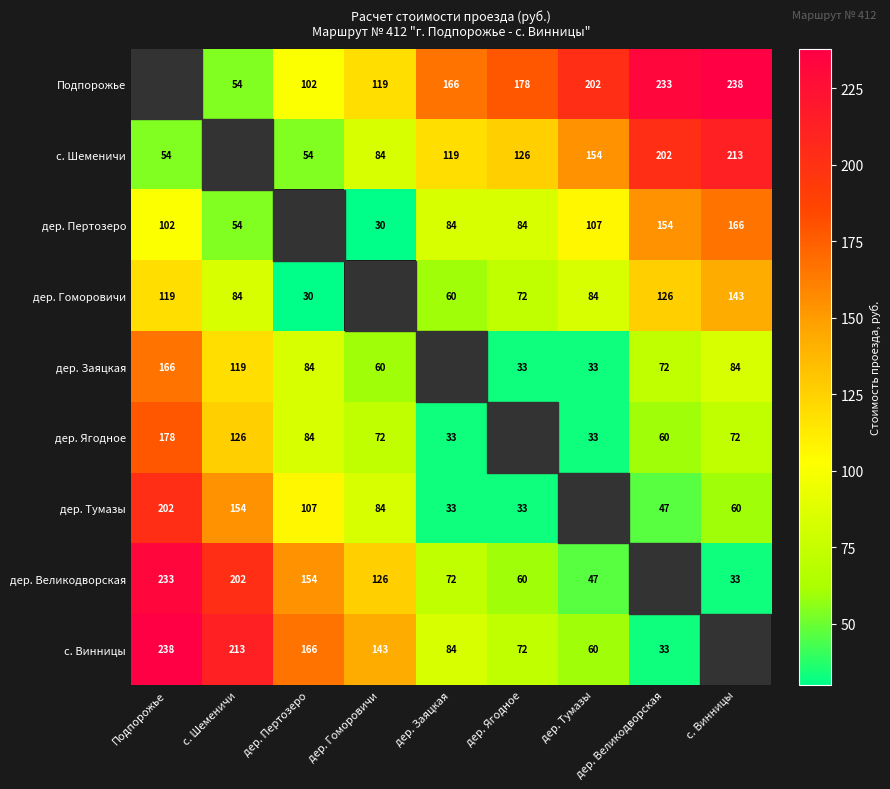

What is the sum of the дер. Тумазы values at дер. Заяцкая and дер. Пертозеро?

140